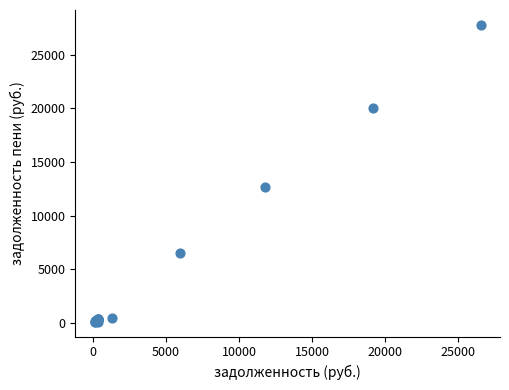

What Y value in the scatter plot is closest to 13948?

12659.6